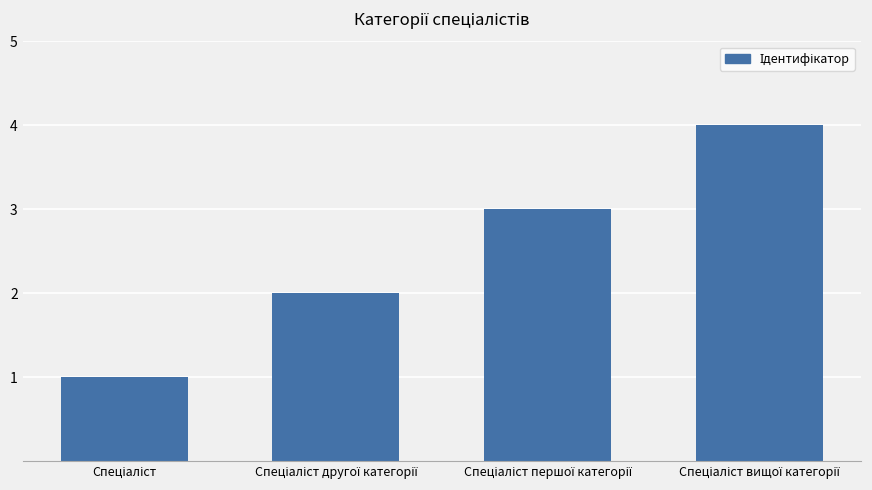

What is the sum of all values?

10